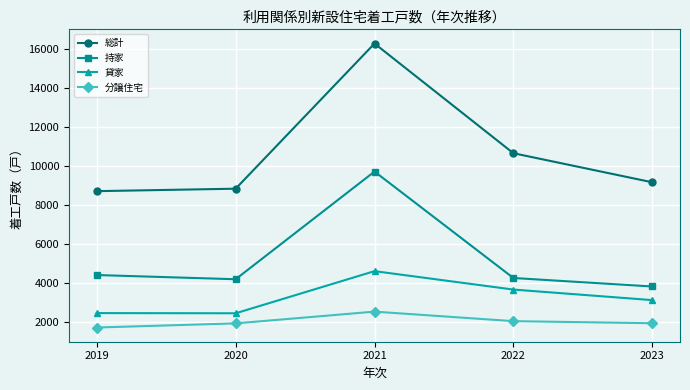

What is the difference between the 持家 values at 2022 and 2020?

64